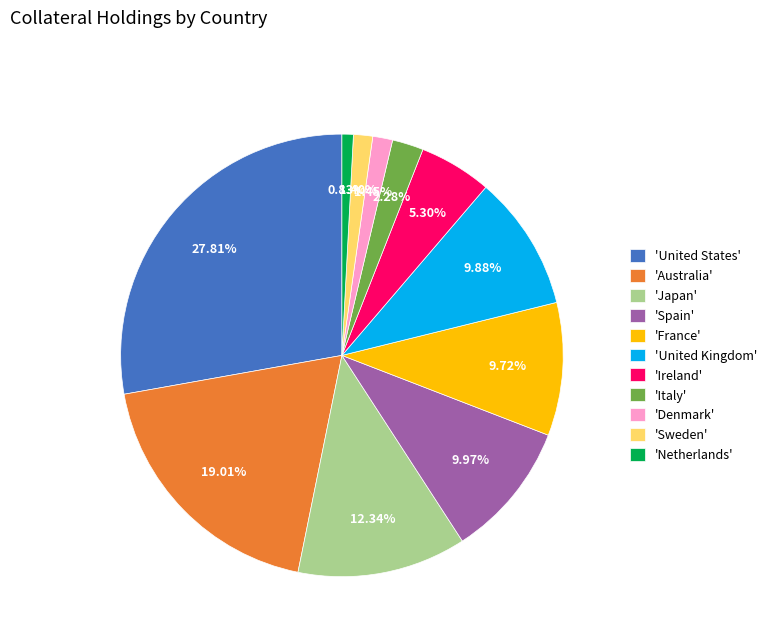

Which slice is the smallest?

'Netherlands'